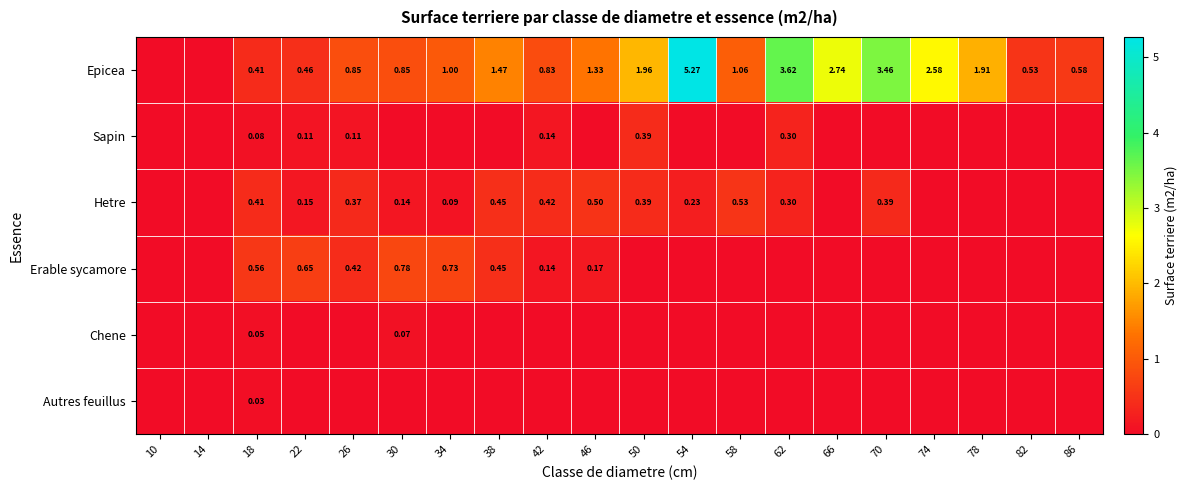

How many values in the Sapin series exceed 0?

6